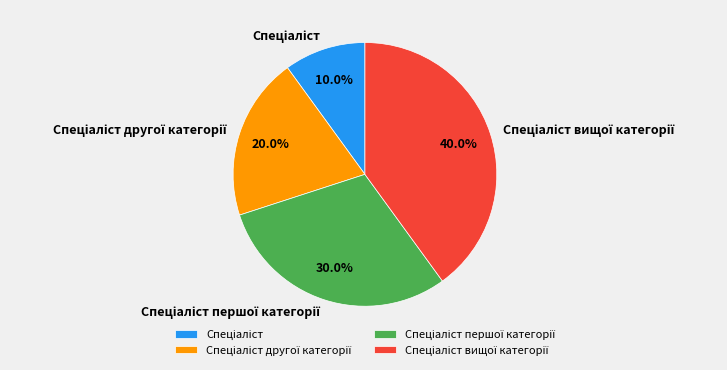

Does any single category account for the majority?

No